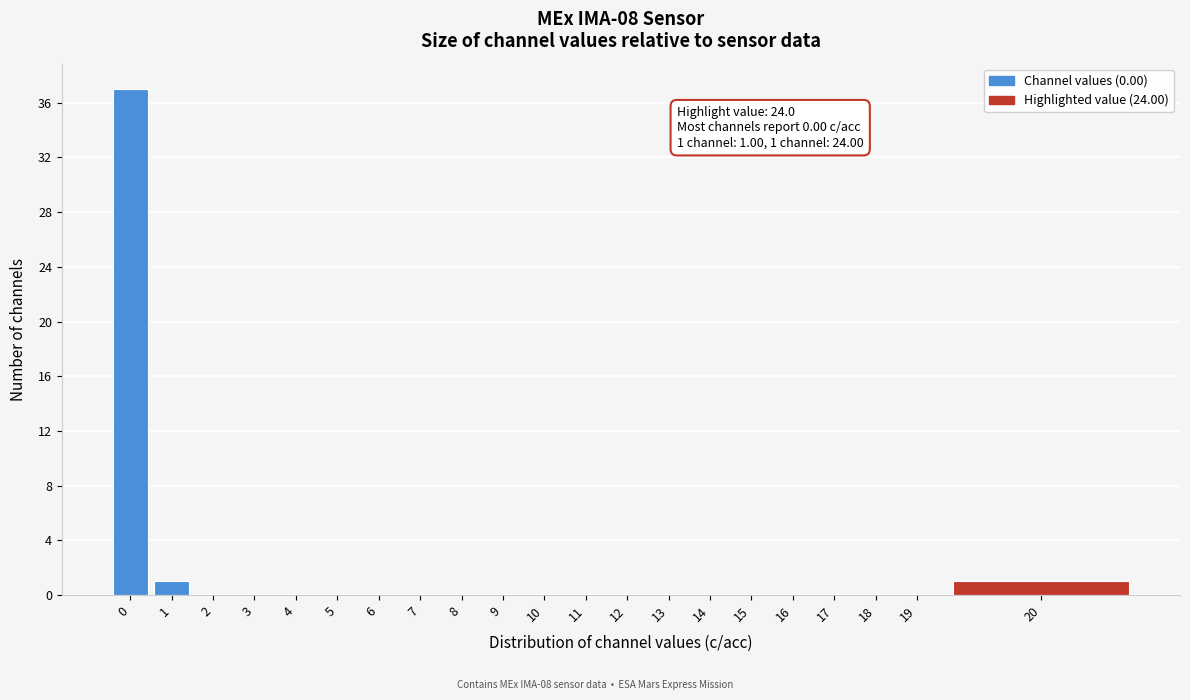

Reading left to right, list all the values displayed in this chart.

0=37	1=1	2=0	3=0	4=0	5=0	6=0	7=0	8=0	9=0	10=0	11=0	12=0	13=0	14=0	15=0	16=0	17=0	18=0	19=0	20=1